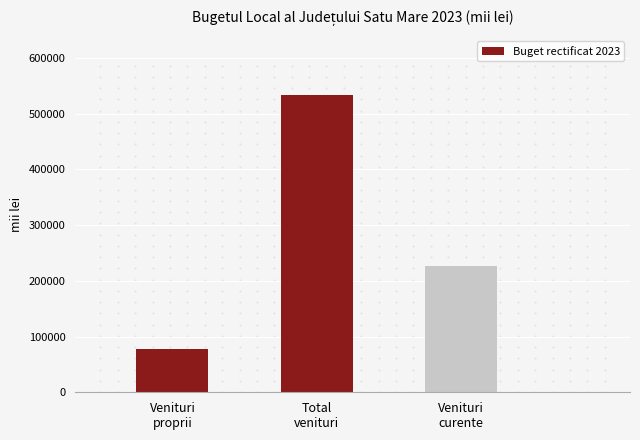

True or false: the data shows 76952.0 at Venituri
proprii.

True